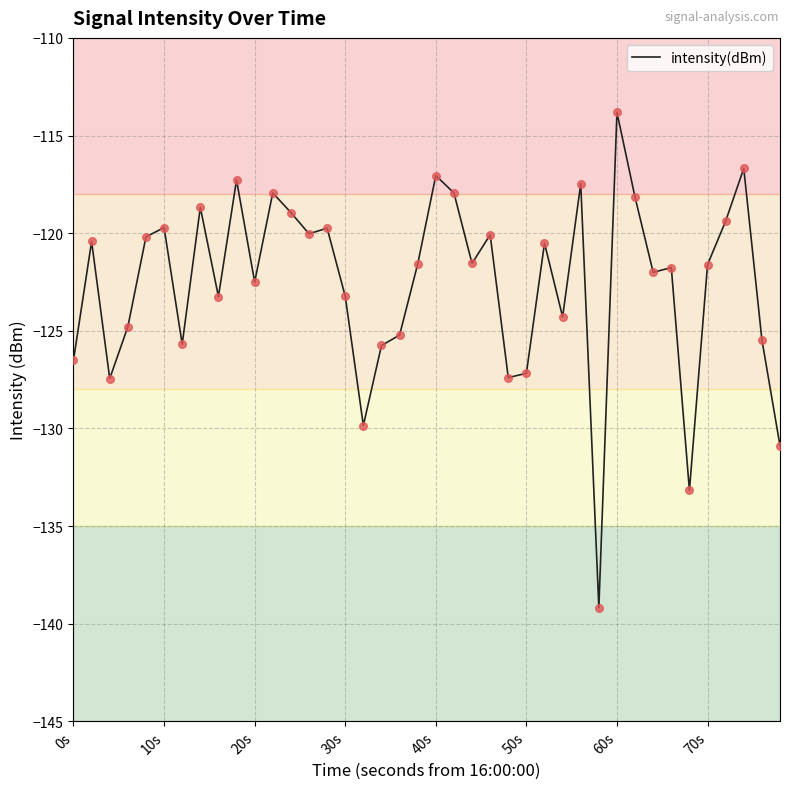

What is the minimum value shown in the chart?

-139.2